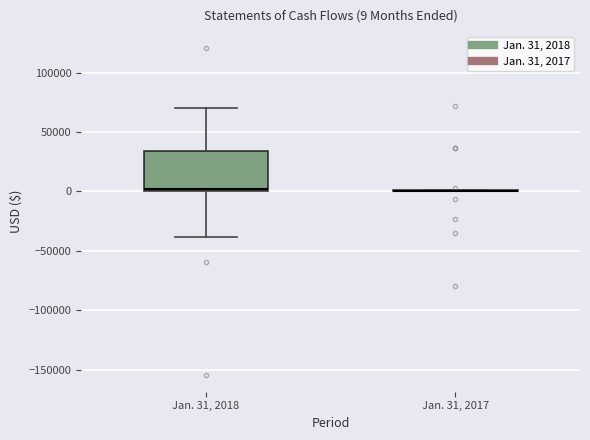

Comparing the boxes themselves (not the whiskers), which one is the tallest?

Jan. 31, 2018